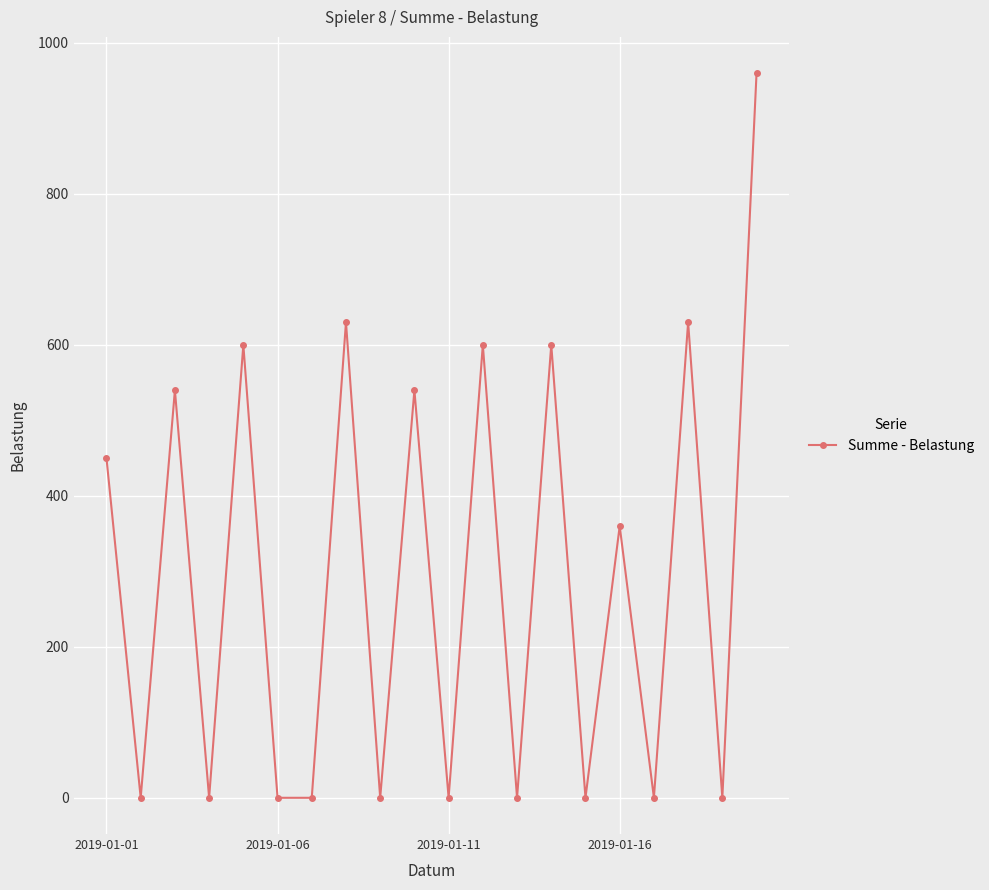

What is the greatest value displayed?

960